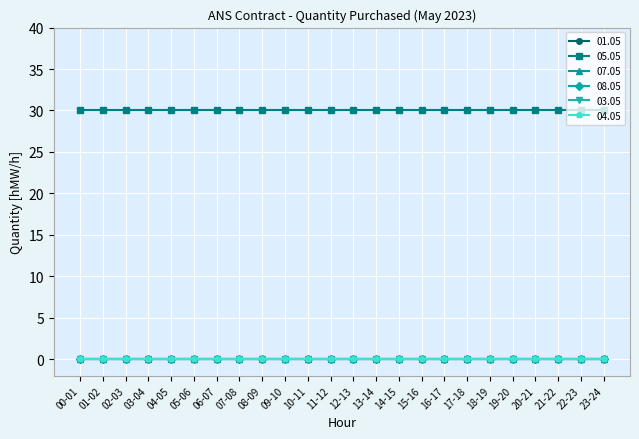

Reading left to right, what are all the values shown in this chart?

01.05: 00-01=0	01-02=0	02-03=0	03-04=0	04-05=0	05-06=0	06-07=0	07-08=0	08-09=0	09-10=0	10-11=0	11-12=0	12-13=0	13-14=0	14-15=0	15-16=0	16-17=0	17-18=0	18-19=0	19-20=0	20-21=0	21-22=0	22-23=0	23-24=0
05.05: 00-01=30	01-02=30	02-03=30	03-04=30	04-05=30	05-06=30	06-07=30	07-08=30	08-09=30	09-10=30	10-11=30	11-12=30	12-13=30	13-14=30	14-15=30	15-16=30	16-17=30	17-18=30	18-19=30	19-20=30	20-21=30	21-22=30	22-23=30	23-24=30
07.05: 00-01=0	01-02=0	02-03=0	03-04=0	04-05=0	05-06=0	06-07=0	07-08=0	08-09=0	09-10=0	10-11=0	11-12=0	12-13=0	13-14=0	14-15=0	15-16=0	16-17=0	17-18=0	18-19=0	19-20=0	20-21=0	21-22=0	22-23=0	23-24=0
08.05: 00-01=0	01-02=0	02-03=0	03-04=0	04-05=0	05-06=0	06-07=0	07-08=0	08-09=0	09-10=0	10-11=0	11-12=0	12-13=0	13-14=0	14-15=0	15-16=0	16-17=0	17-18=0	18-19=0	19-20=0	20-21=0	21-22=0	22-23=0	23-24=0
03.05: 00-01=0	01-02=0	02-03=0	03-04=0	04-05=0	05-06=0	06-07=0	07-08=0	08-09=0	09-10=0	10-11=0	11-12=0	12-13=0	13-14=0	14-15=0	15-16=0	16-17=0	17-18=0	18-19=0	19-20=0	20-21=0	21-22=0	22-23=0	23-24=0
04.05: 00-01=0	01-02=0	02-03=0	03-04=0	04-05=0	05-06=0	06-07=0	07-08=0	08-09=0	09-10=0	10-11=0	11-12=0	12-13=0	13-14=0	14-15=0	15-16=0	16-17=0	17-18=0	18-19=0	19-20=0	20-21=0	21-22=0	22-23=0	23-24=0